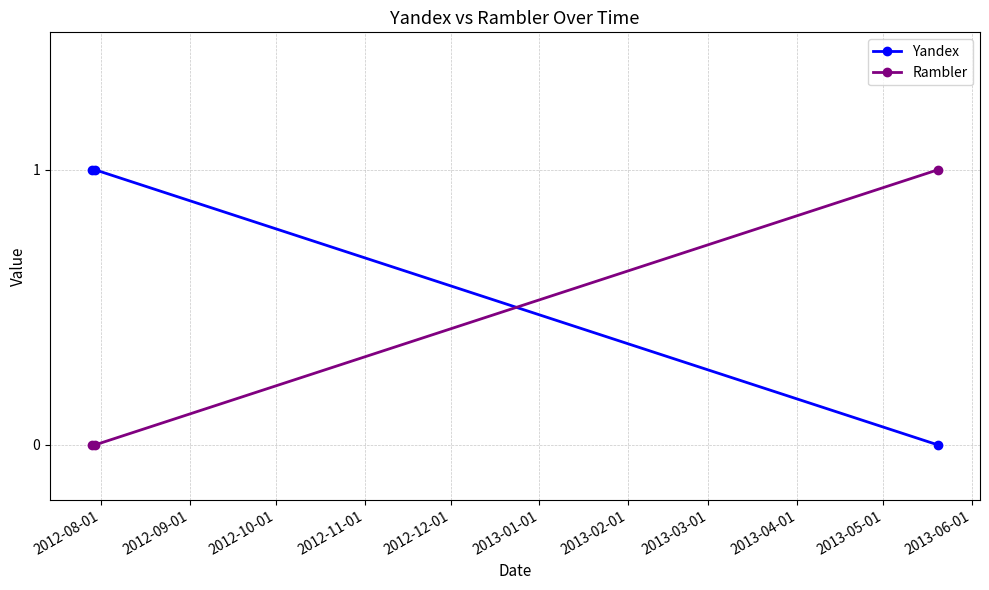

What is the value of the Rambler point at the 3rd from the left?

1